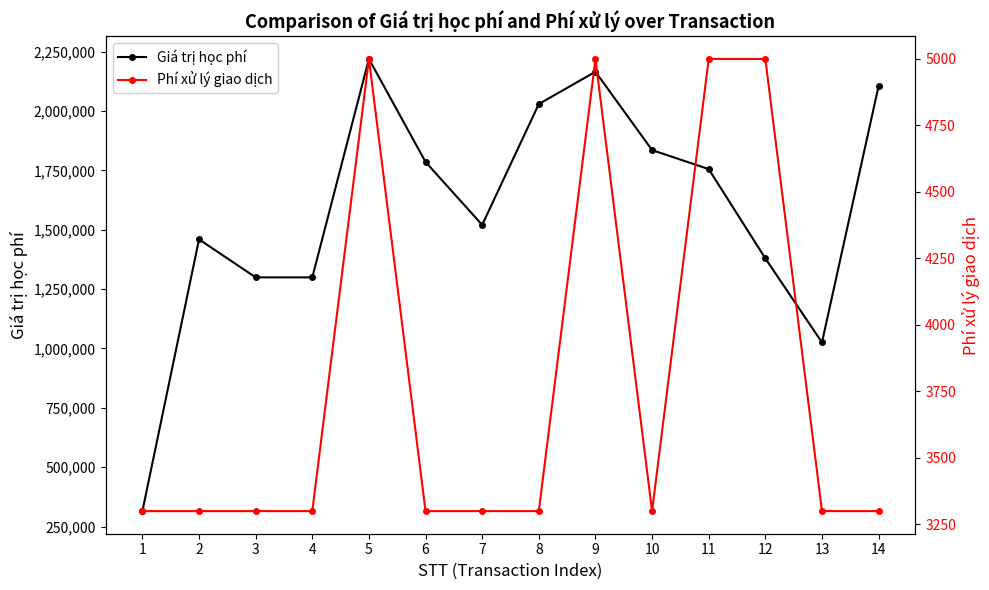

The Phí xử lý giao dịch series shows 1736 at 13. True or false?

False